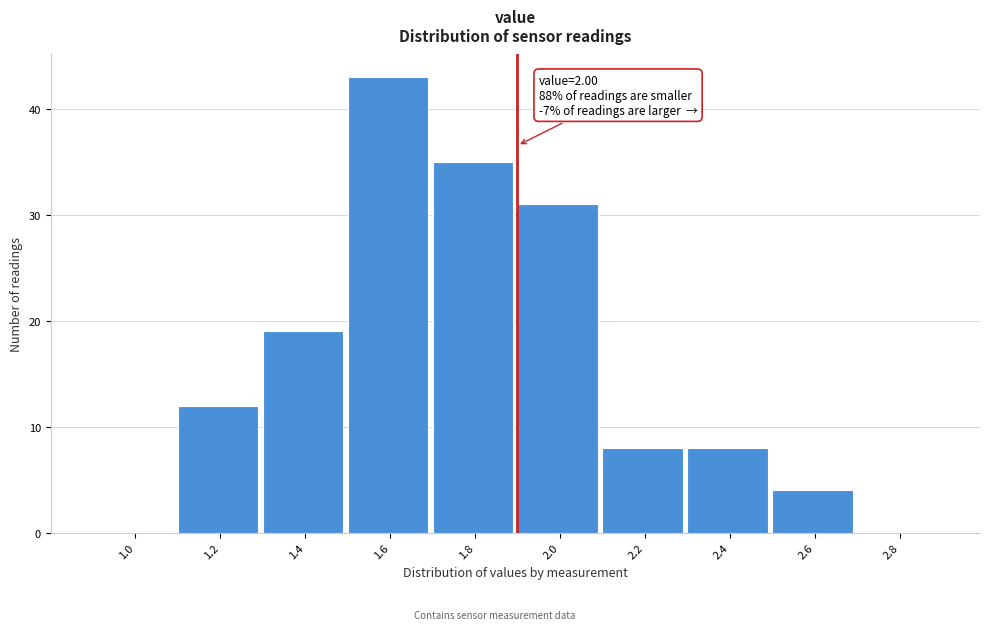

Reading left to right, list all the values displayed in this chart.

1.0=0	1.2=12	1.4=19	1.6=43	1.8=35	2.0=31	2.2=8	2.4=8	2.6=4	2.8=0